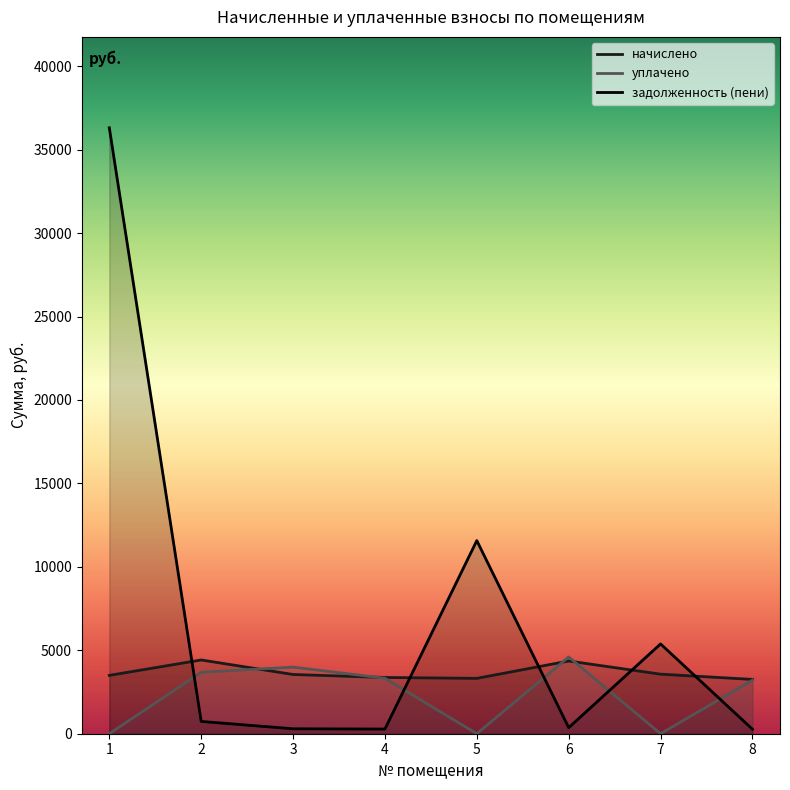

Where does the начислено series first go above 3549?

2